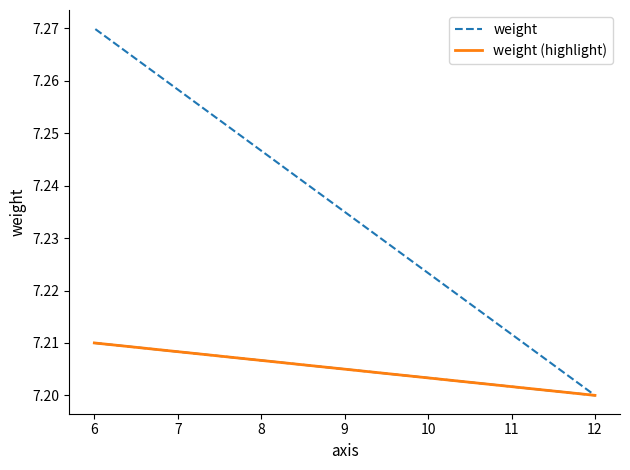

Read the value at 6.

7.2